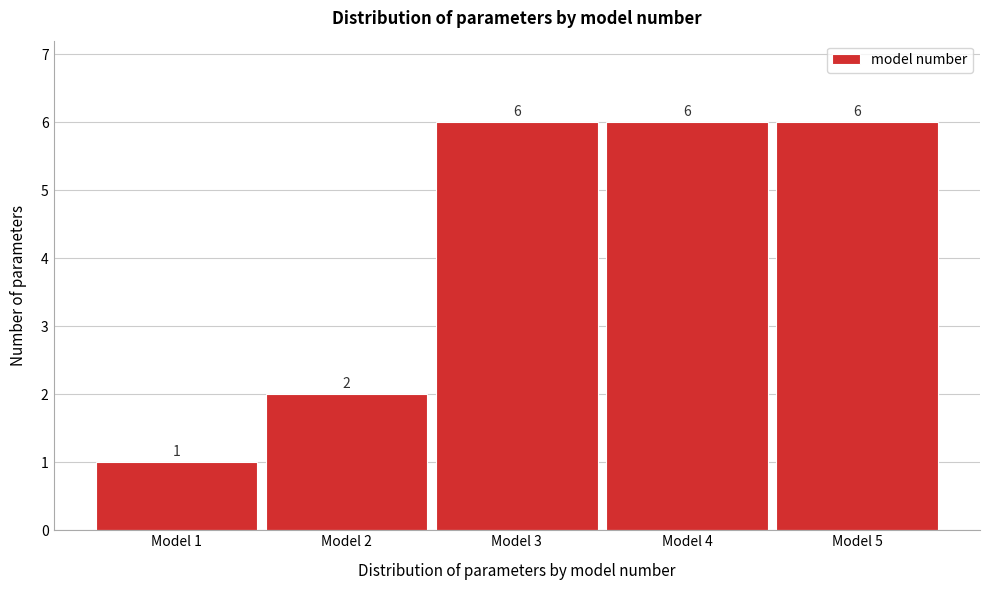

Reading left to right, list all the values displayed in this chart.

Model 1=1	Model 2=2	Model 3=6	Model 4=6	Model 5=6